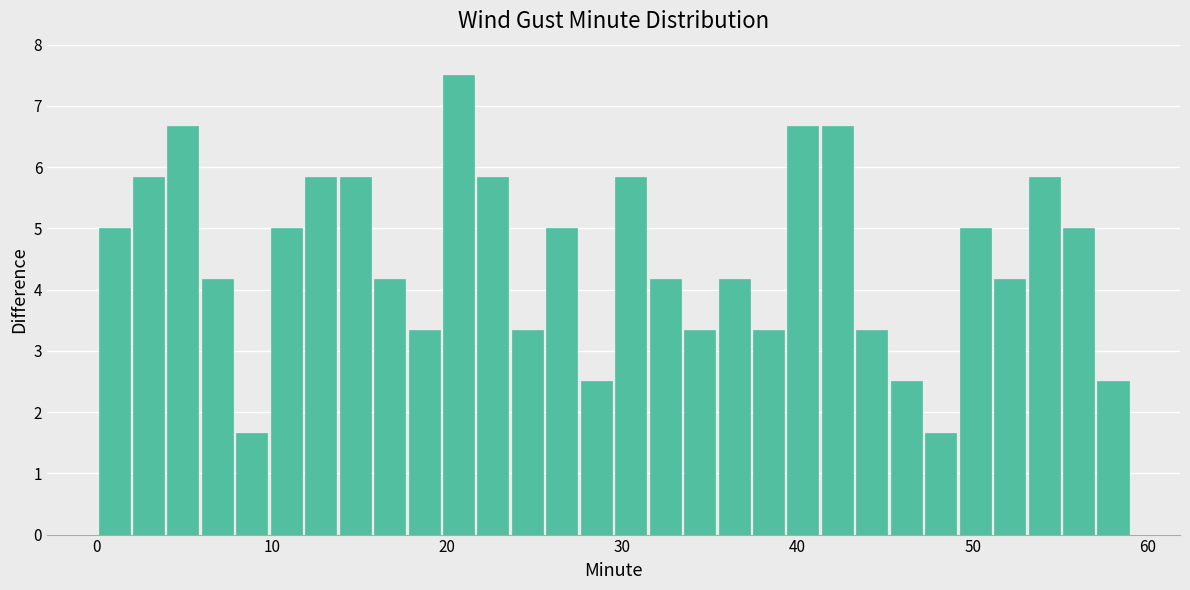

Around what value on the x-axis is the tallest bar? Give the approximate position of its centre, as read against the axis.

21